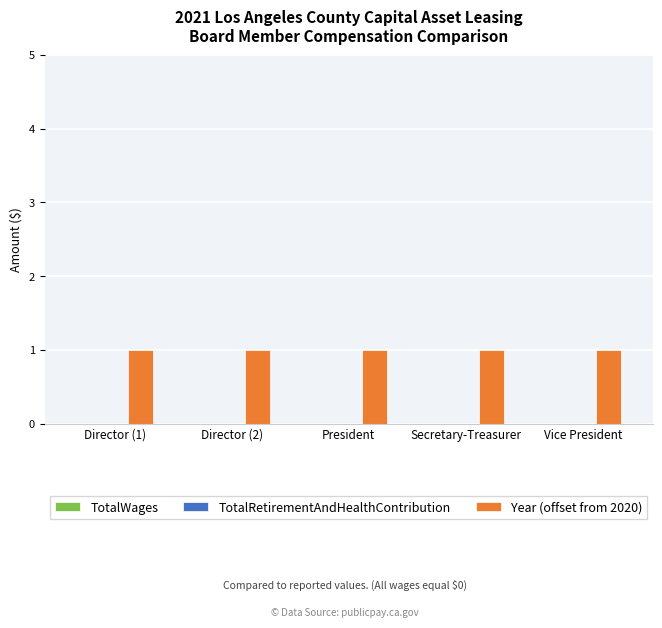

The TotalRetirementAndHealthContribution series shows 0 at Vice President. True or false?

True